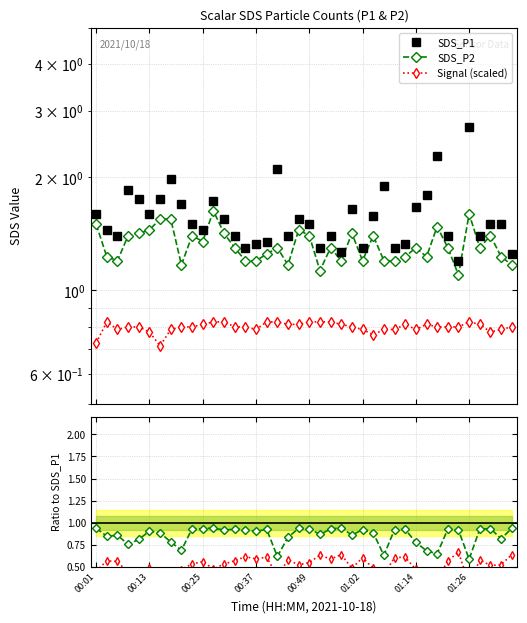

How many distinct data groups are displayed?

4